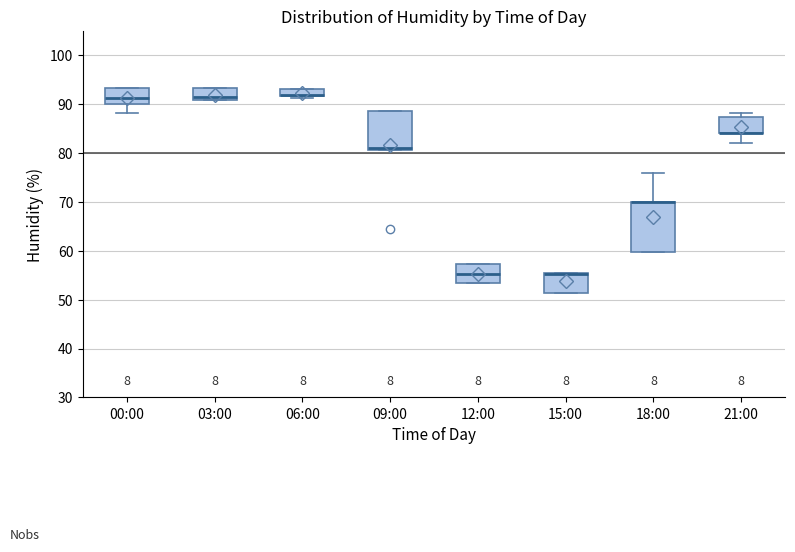

Where is the lower edge of the box for 06:00 on the y-axis? The values are not printed on the chart, so give them approximately, as read against the axis.

92